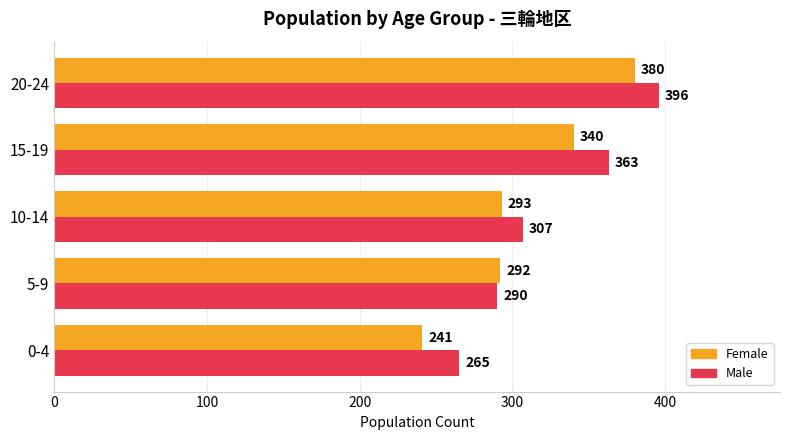

What is the maximum value for Male?

396